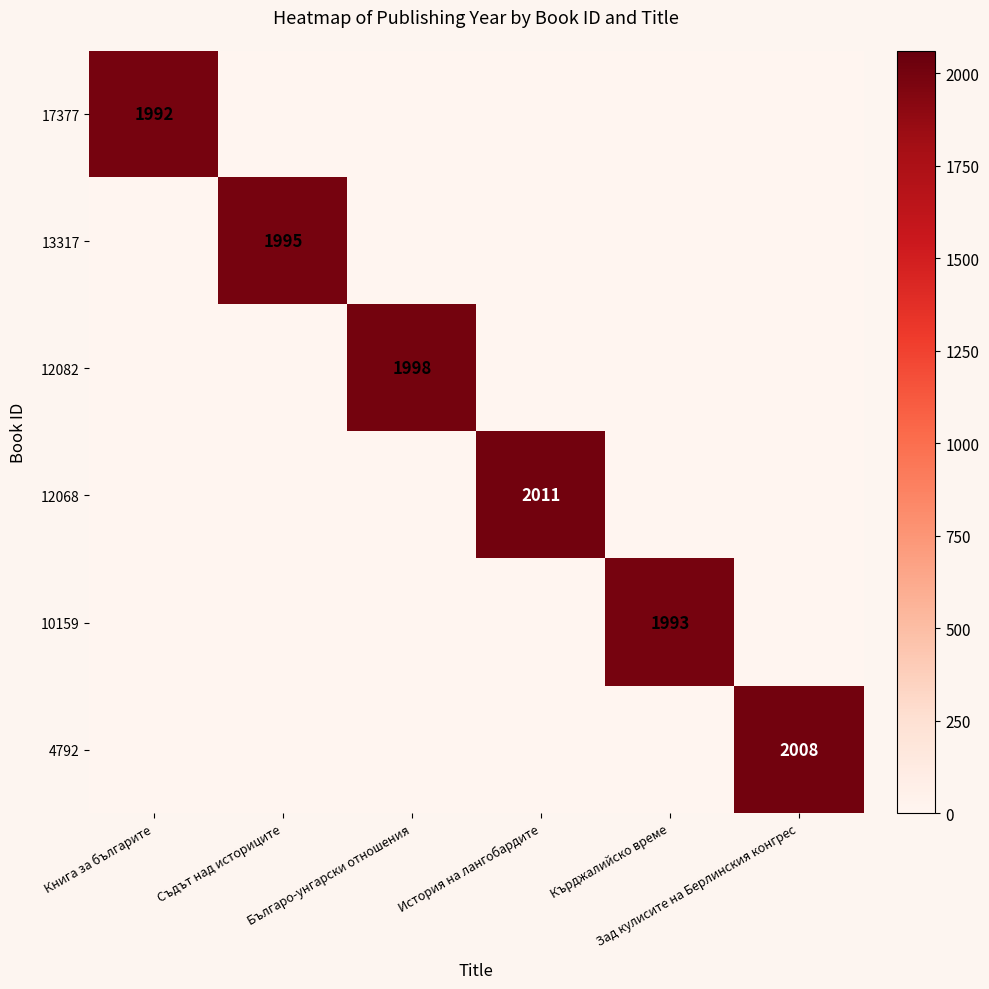

How many positive values does the 12068 series have?

1